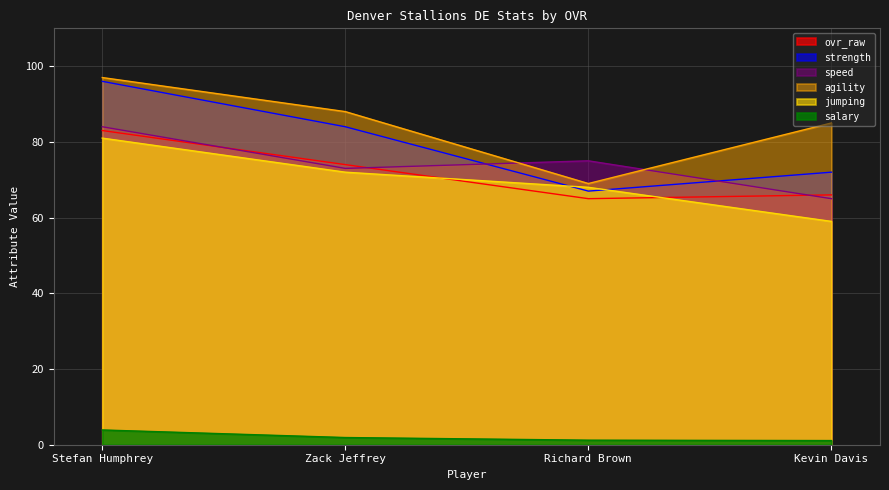

True or false: ovr_raw and agility intersect in this chart.

False